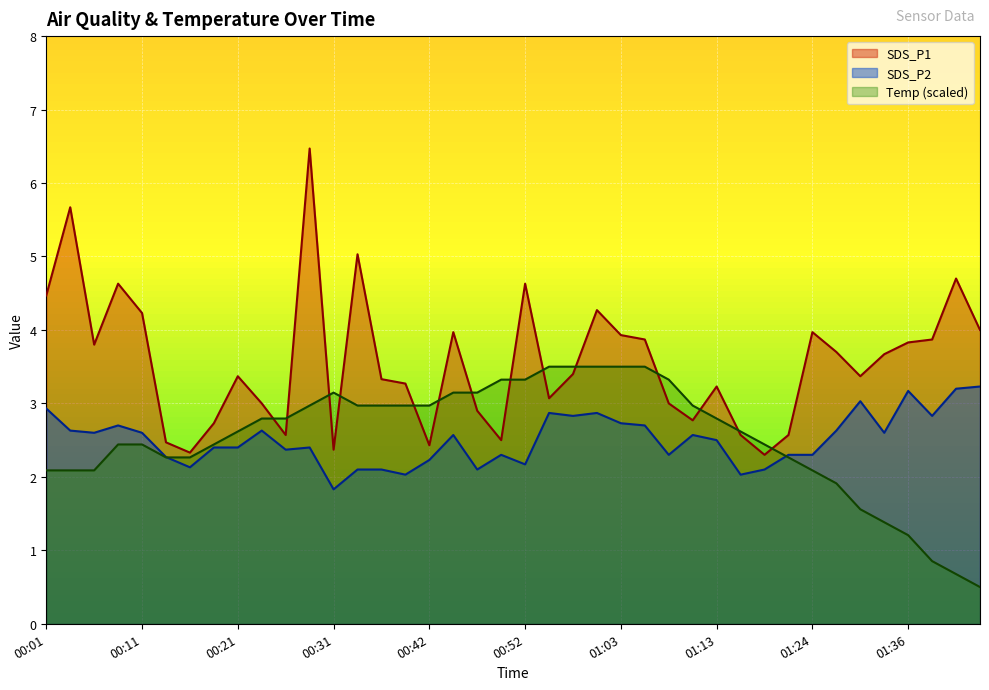

Which series has the largest range (max minus min)?

SDS_P1